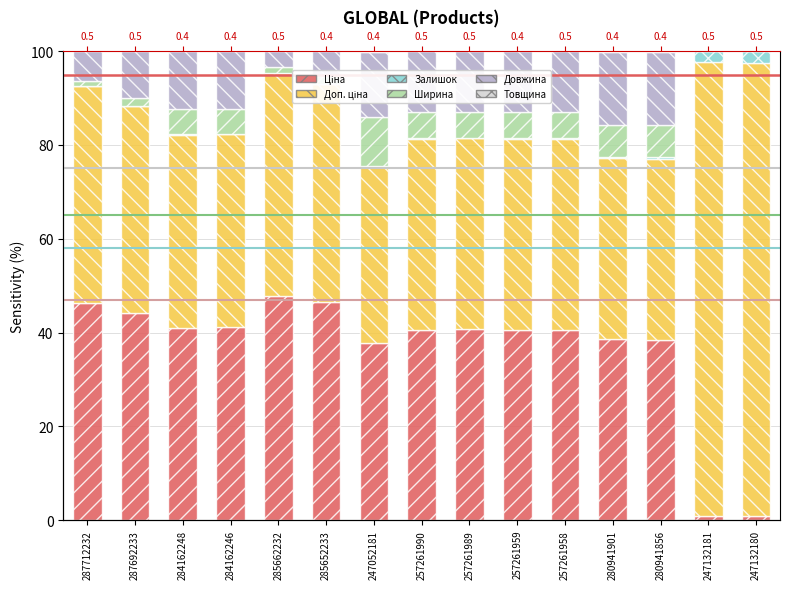

What position from the left is 257261959?

10